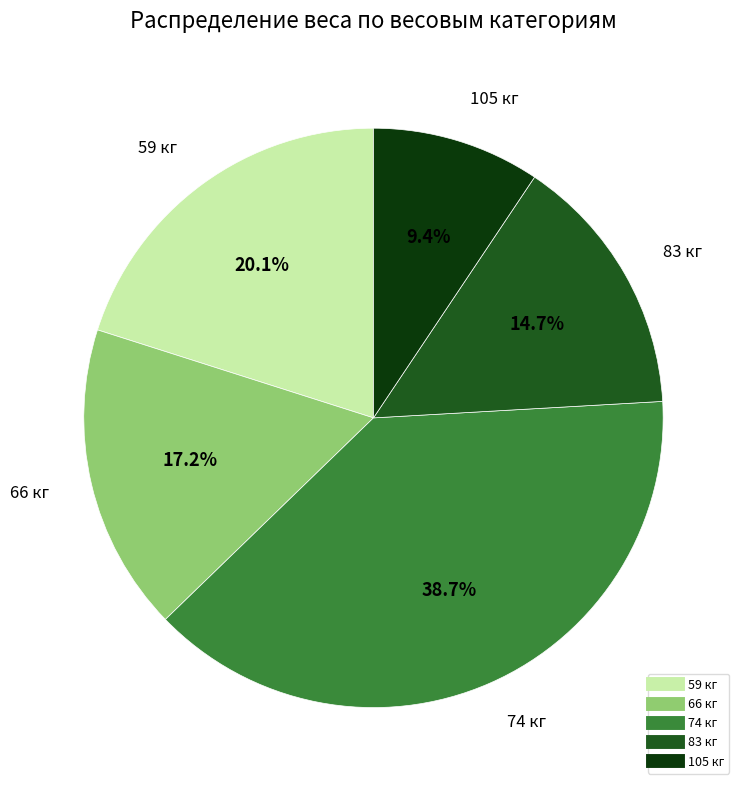

Does any single category account for the majority?

No